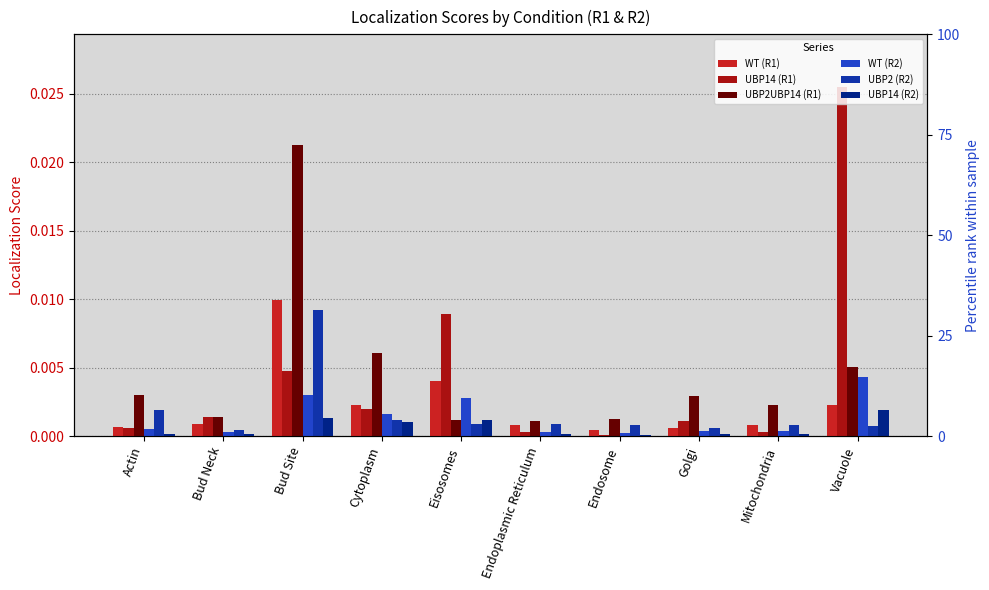

The WT (R2) series shows 0.0 at Eisosomes. True or false?

False